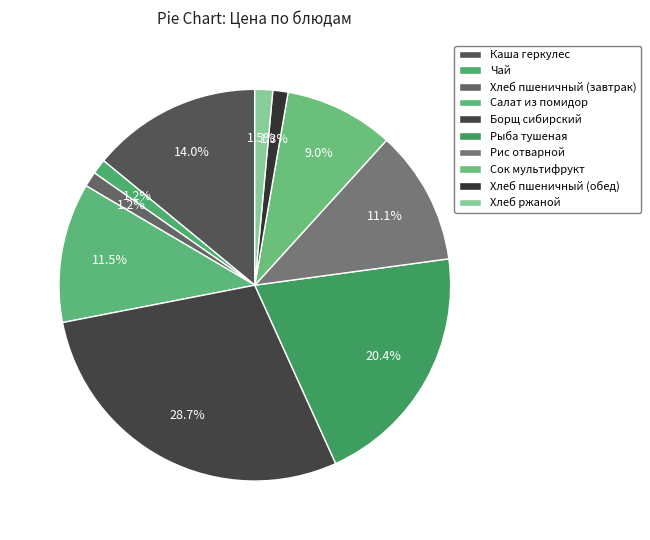

To the nearest percent, what is the combined percentage of Рыба тушеная and Сок мультифрукт?

29%